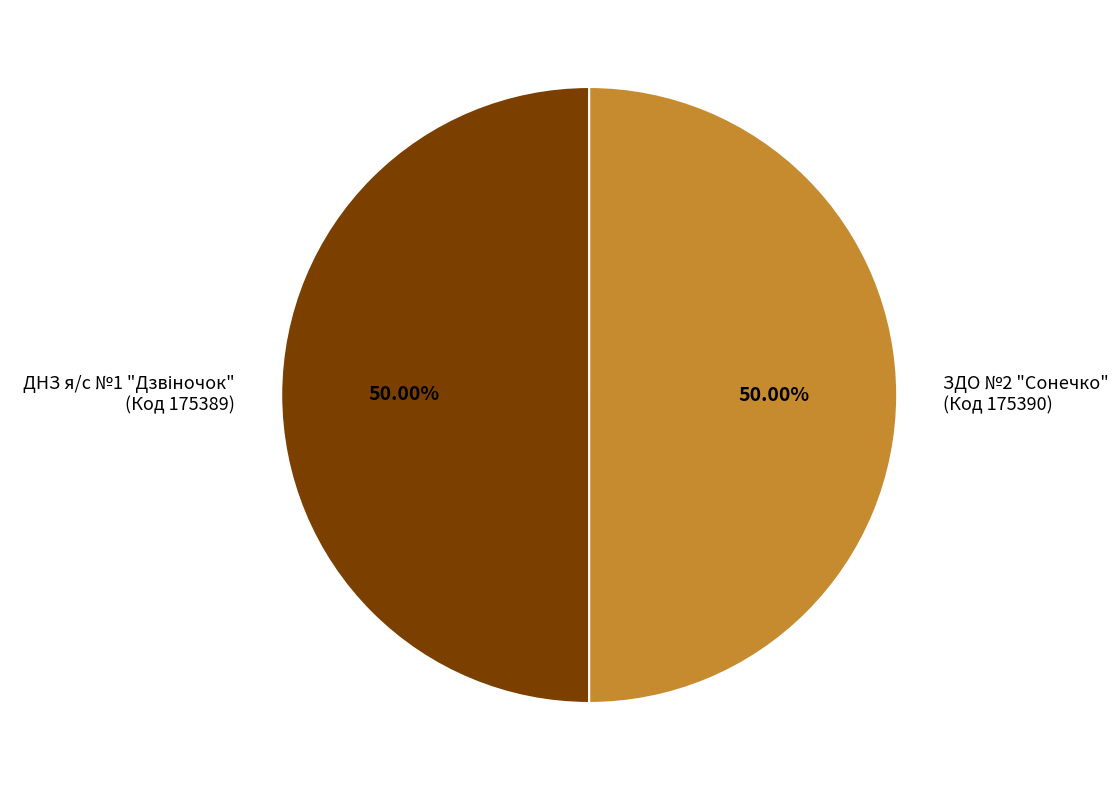

Rank the categories by value from highest to lowest.

ЗДО №2 "Сонечко"
(Код 175390), ДНЗ я/с №1 "Дзвіночок"
(Код 175389)